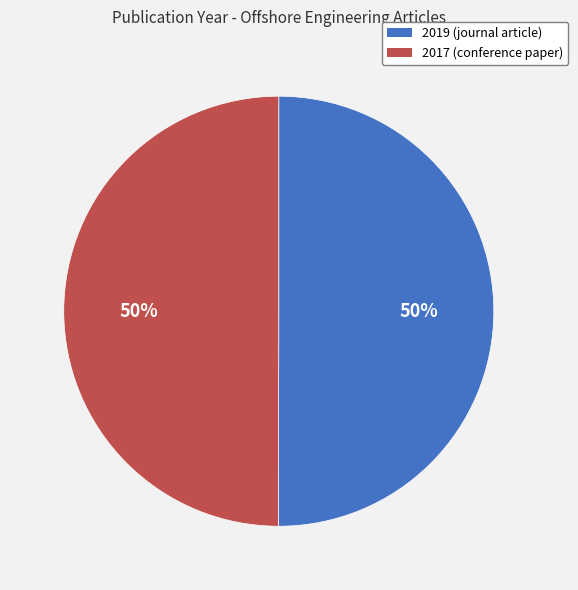

Combined, do 2019 (journal article) and 2017 (conference paper) account for over 50%?

Yes